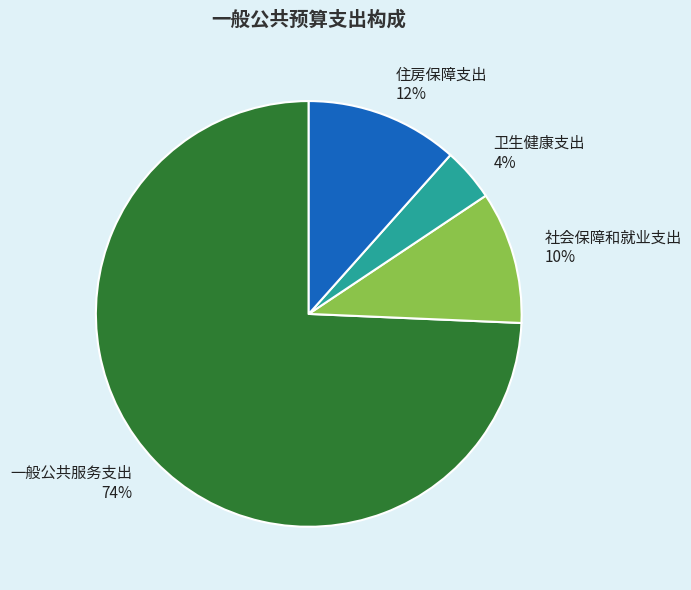

Rank the categories by value from highest to lowest.

一般公共服务支出, 住房保障支出, 社会保障和就业支出, 卫生健康支出